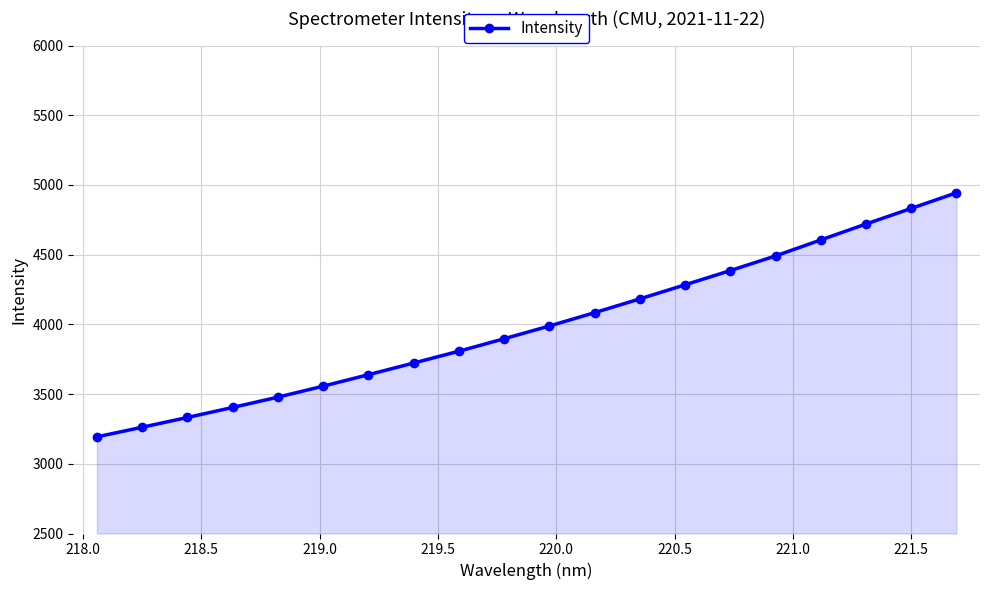

What is the value of the 3rd point from the left?

3332.3